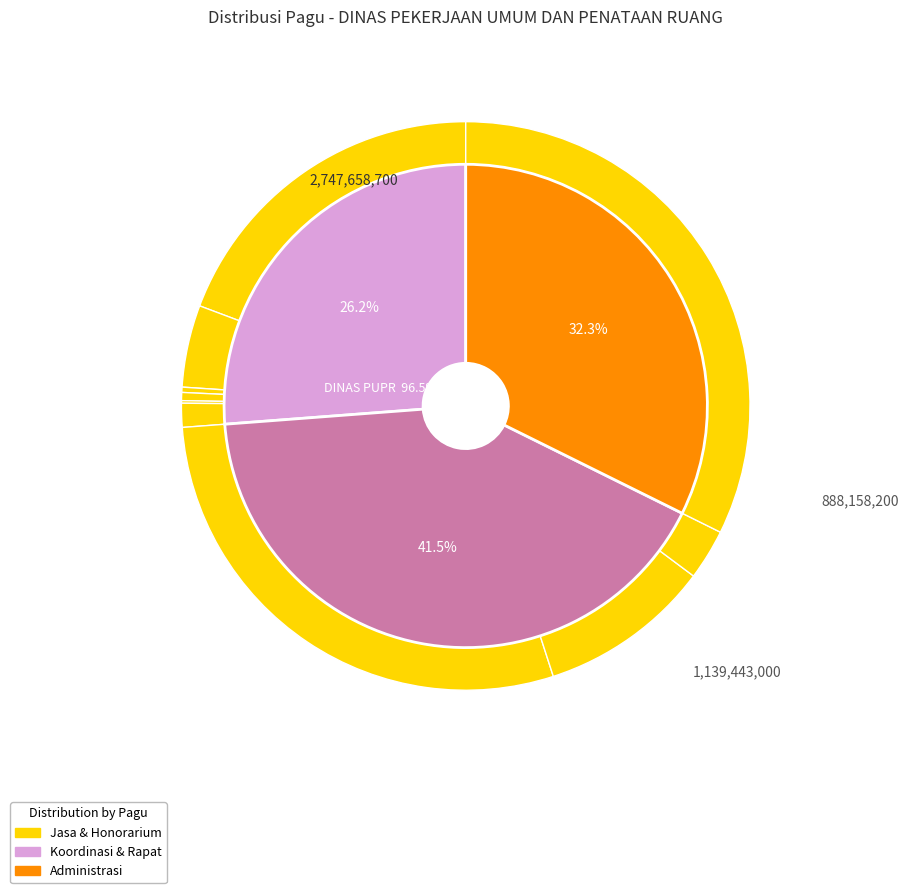

How many segments does this pie chart have?

10